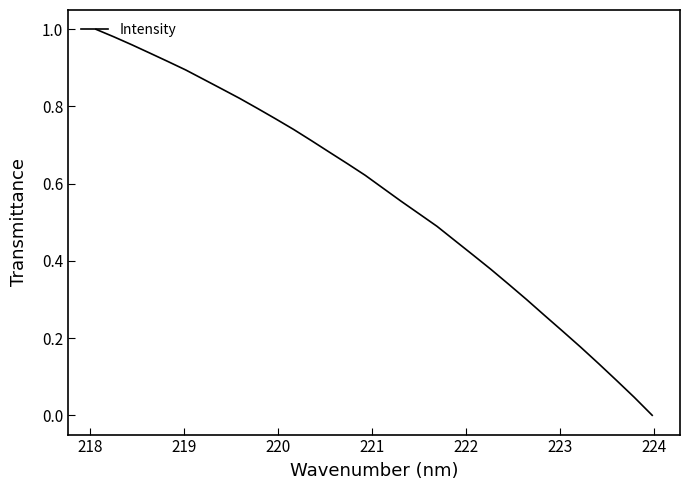

How many lines are shown in the chart?

1